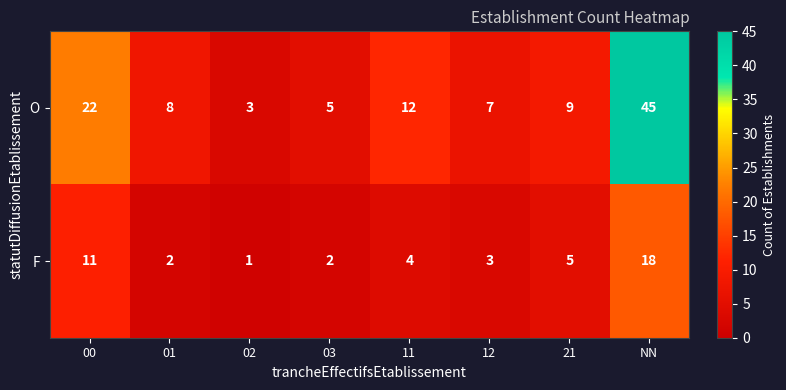

At how many categories does at least one series exceed 11?

3